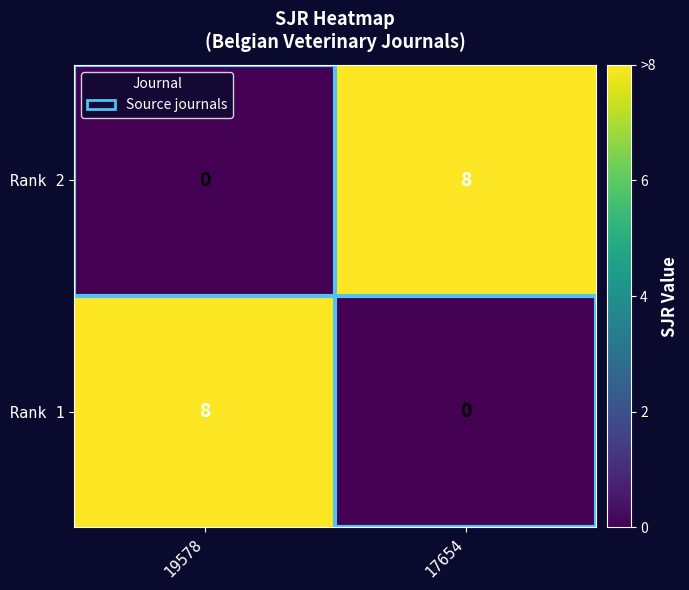

What is the total value across all series at 17654?

8